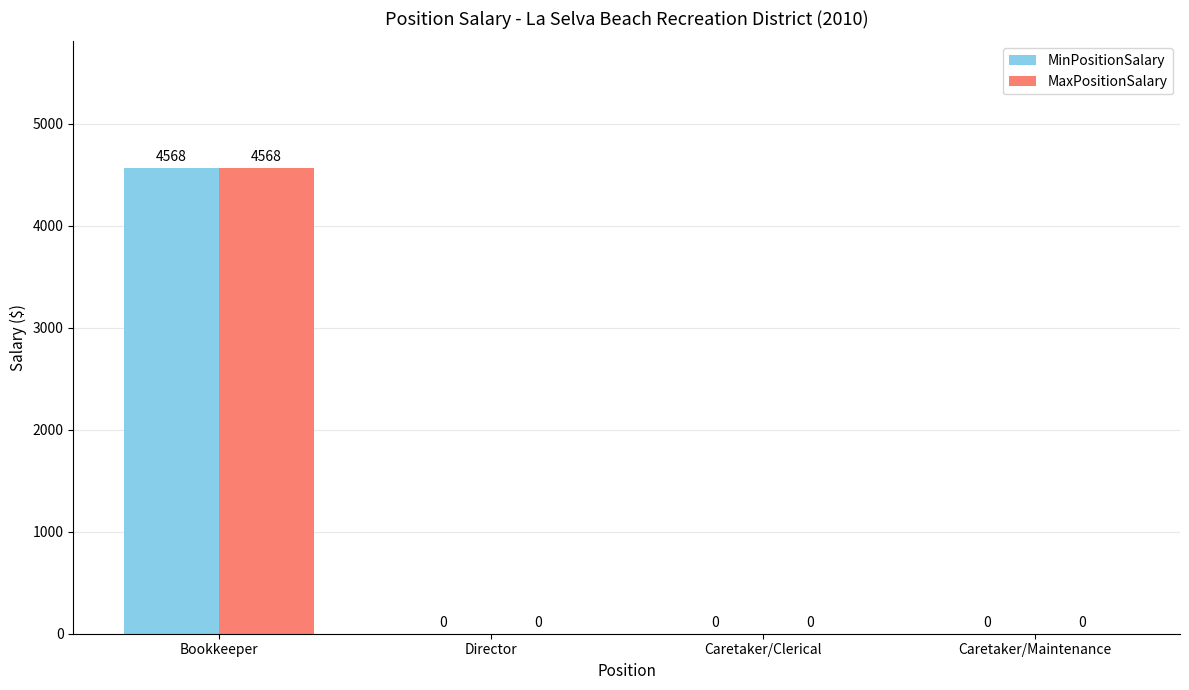

Reading right to left, what are all the values shown in this chart?

MinPositionSalary: Caretaker/Maintenance=0	Caretaker/Clerical=0	Director=0	Bookkeeper=4568
MaxPositionSalary: Caretaker/Maintenance=0	Caretaker/Clerical=0	Director=0	Bookkeeper=4568